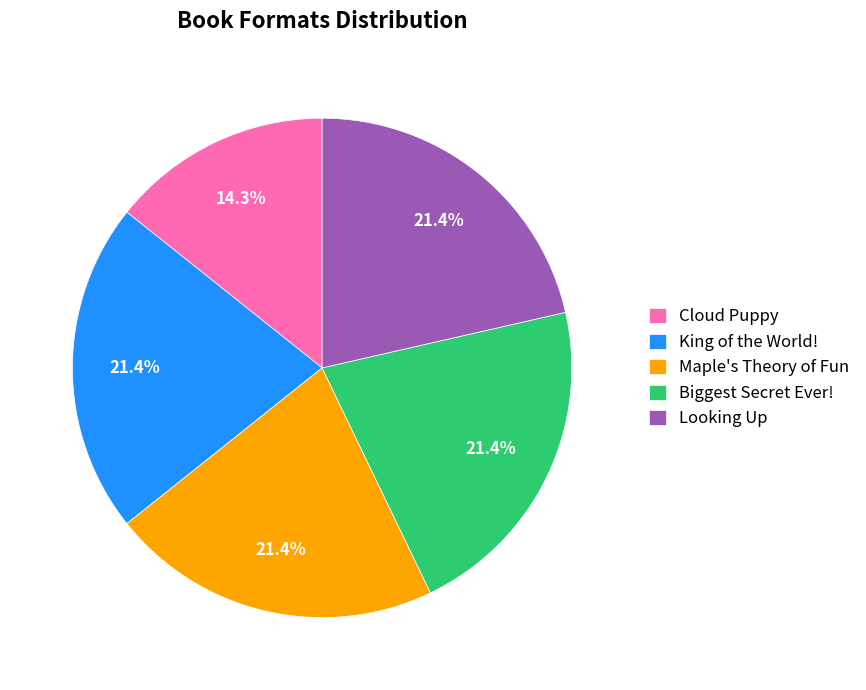

Is Looking Up the majority of the pie?

No